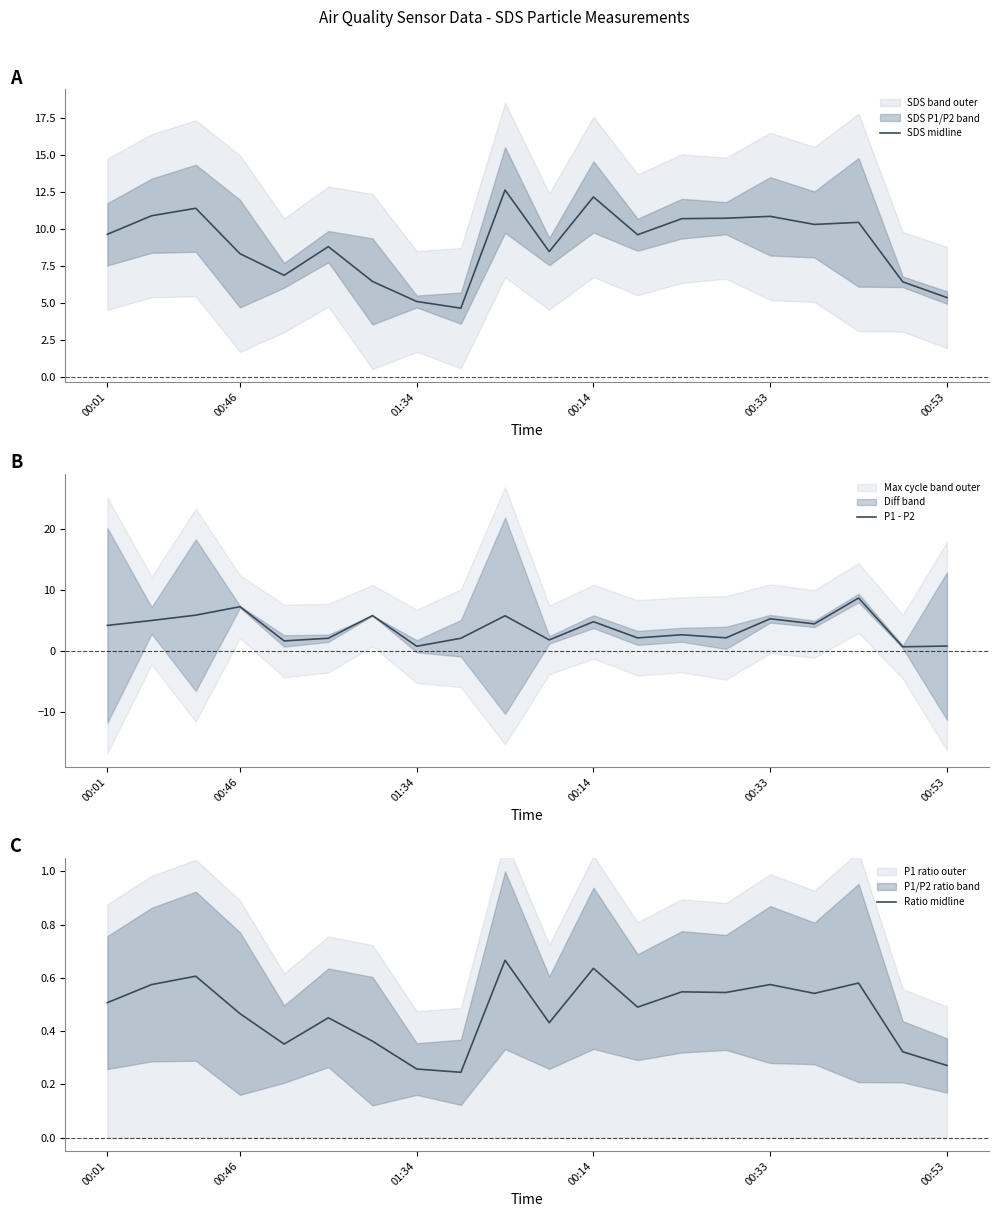

The value of SDS midline at 00:14 is 12.2. True or false?

True